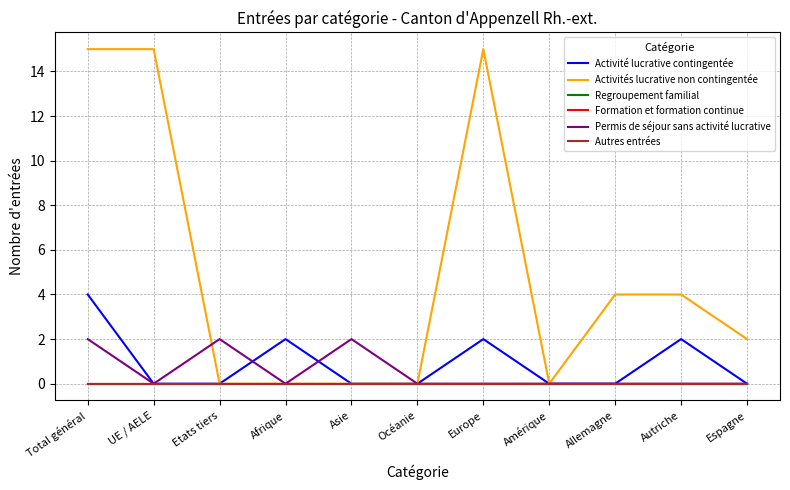

At which label does Regroupement familial reach its minimum?

Total général